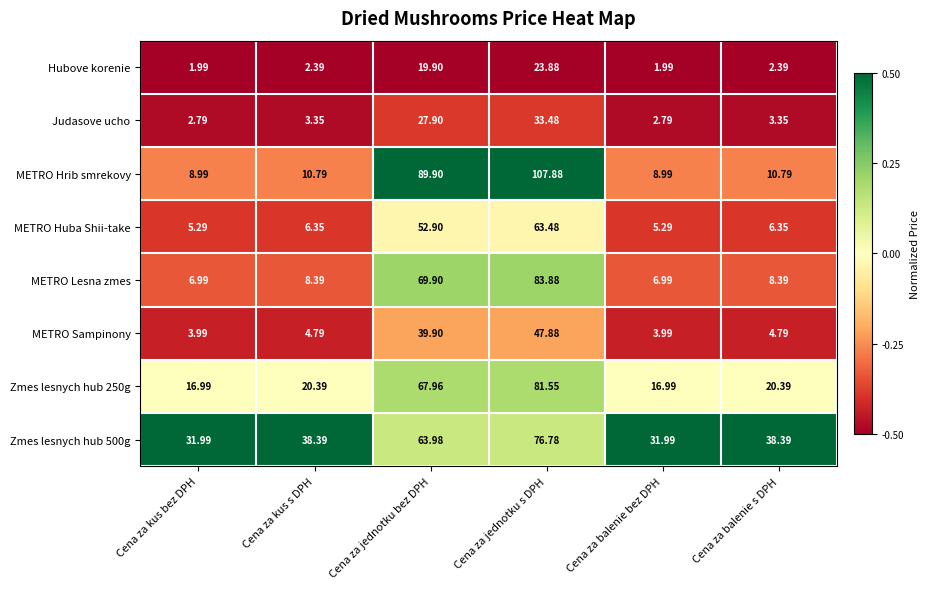

Rank the series at Cena za kus bez DPH from highest to lowest value.

Zmes lesnych hub 500g, Zmes lesnych hub 250g, METRO Hrib smrekovy, METRO Lesna zmes, METRO Huba Shii-take, METRO Sampinony, Judasove ucho, Hubove korenie